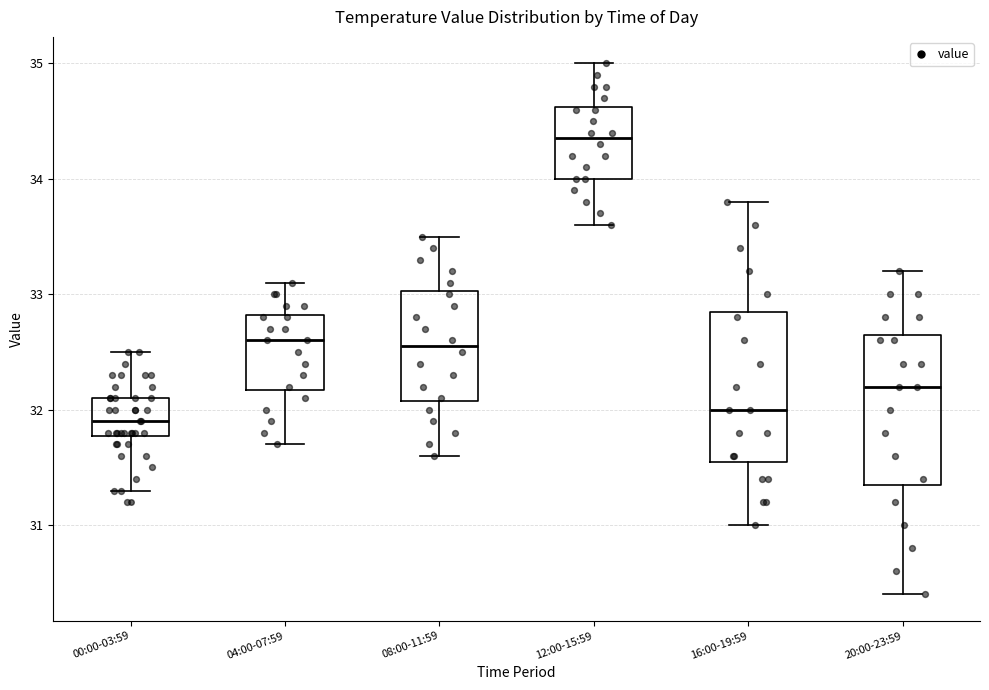

Where does the upper whisker of the box for 12:00-15:59 end on the y-axis? The values are not printed on the chart, so give them approximately, as read against the axis.

35.0